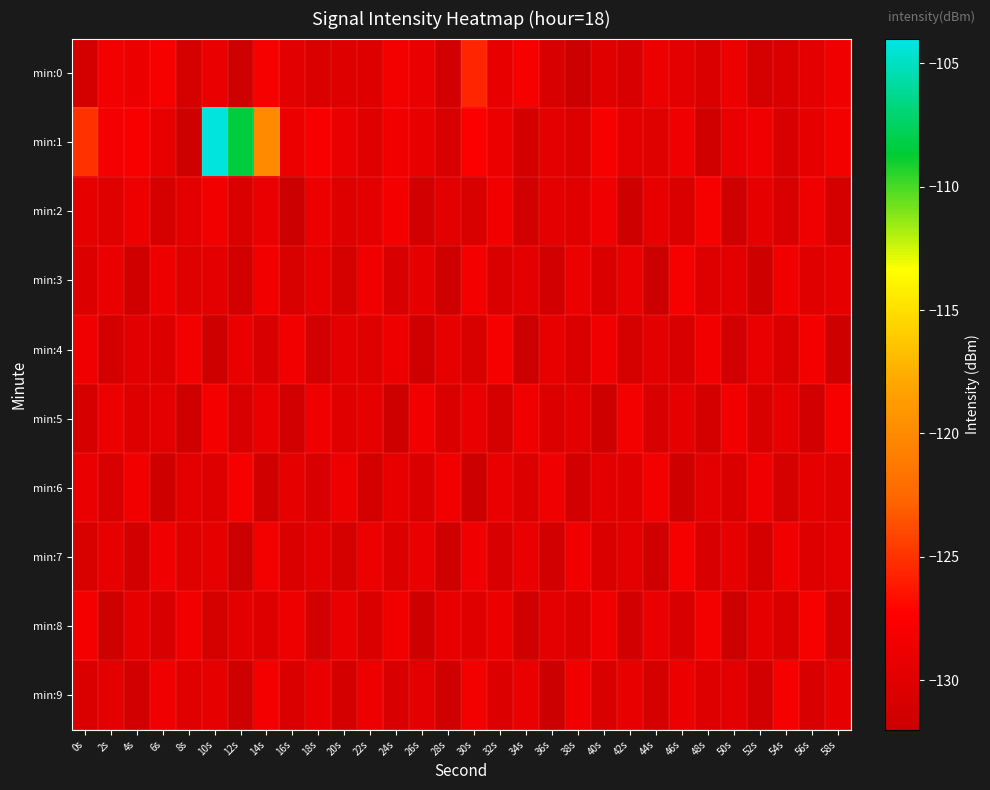

Reading right to left, what are all the values shown in this chart?

min:0: 58s=-128.7	56s=-129.7	54s=-130.5	52s=-131.1	50s=-128.9	48s=-130.6	46s=-129.6	44s=-128.9	42s=-130.8	40s=-130.1	38s=-132.1	36s=-130.9	34s=-128.1	32s=-129.3	30s=-125.6	28s=-131.4	26s=-129.1	24s=-128.3	22s=-130.3	20s=-130.3	18s=-130.6	16s=-129.9	14s=-128.1	12s=-131.7	10s=-129.1	8s=-131.0	6s=-128.1	4s=-129.0	2s=-128.3	0s=-131.1
min:1: 58s=-128.3	56s=-129.4	54s=-130.9	52s=-128.7	50s=-129.1	48s=-131.5	46s=-128.6	44s=-130.2	42s=-129.8	40s=-128.1	38s=-130.4	36s=-129.7	34s=-131.2	32s=-128.9	30s=-127.6	28s=-130.8	26s=-129.3	24s=-128.5	22s=-130.1	20s=-129.2	18s=-127.8	16s=-128.9	14s=-120.0	12s=-108.4	10s=-104.3	8s=-131.7	6s=-129.3	4s=-127.9	2s=-128.3	0s=-125.0
min:2: 58s=-131.2	56s=-128.6	54s=-130.8	52s=-129.4	50s=-131.7	48s=-128.1	46s=-130.5	44s=-129.3	42s=-131.6	40s=-128.7	38s=-130.1	36s=-129.8	34s=-131.3	32s=-128.5	30s=-130.7	28s=-129.9	26s=-131.4	24s=-128.2	22s=-129.6	20s=-130.3	18s=-128.9	16s=-131.8	14s=-129.2	12s=-130.6	10s=-128.4	8s=-129.7	6s=-131.1	4s=-128.8	2s=-130.2	0s=-129.5
min:3: 58s=-129.4	56s=-130.1	54s=-128.5	52s=-131.6	50s=-129.7	48s=-130.3	46s=-128.1	44s=-131.8	42s=-129.2	40s=-130.6	38s=-128.9	36s=-131.4	34s=-129.8	32s=-130.5	30s=-128.2	28s=-131.7	26s=-129.5	24s=-130.9	22s=-128.6	20s=-131.1	18s=-129.3	16s=-130.7	14s=-128.4	12s=-131.3	10s=-129.6	8s=-130.2	6s=-128.8	4s=-131.5	2s=-129.1	0s=-130.4
min:4: 58s=-131.7	56s=-128.2	54s=-130.6	52s=-129.2	50s=-131.4	48s=-128.4	46s=-130.9	44s=-129.7	42s=-131.1	40s=-128.6	38s=-130.5	36s=-129.3	34s=-131.8	32s=-128.1	30s=-130.7	28s=-129.4	26s=-131.5	24s=-128.8	22s=-130.2	20s=-129.6	18s=-131.3	16s=-128.5	14s=-130.8	12s=-129.1	10s=-131.6	8s=-128.3	6s=-130.4	4s=-129.9	2s=-131.2	0s=-128.7
min:5: 58s=-128.1	56s=-131.4	54s=-129.3	52s=-130.7	50s=-128.5	48s=-131.2	46s=-129.5	44s=-130.9	42s=-128.3	40s=-131.6	38s=-129.8	36s=-130.4	34s=-128.6	32s=-131.1	30s=-129.2	28s=-130.6	26s=-128.4	24s=-131.7	22s=-129.4	20s=-130.1	18s=-128.7	16s=-131.3	14s=-129.1	12s=-130.8	10s=-128.2	8s=-131.5	6s=-129.6	4s=-130.3	2s=-128.9	0s=-131.0
min:6: 58s=-130.2	56s=-129.4	54s=-131.1	52s=-128.6	50s=-130.5	48s=-129.8	46s=-131.7	44s=-128.3	42s=-130.1	40s=-129.6	38s=-131.3	36s=-128.7	34s=-130.4	32s=-129.1	30s=-131.8	28s=-128.5	26s=-130.6	24s=-129.3	22s=-131.2	20s=-128.8	18s=-130.9	16s=-129.5	14s=-131.5	12s=-128.1	10s=-130.3	8s=-129.7	6s=-131.6	4s=-128.4	2s=-130.8	0s=-129.2
min:7: 58s=-129.6	56s=-130.3	54s=-128.5	52s=-131.2	50s=-129.4	48s=-130.8	46s=-128.1	44s=-131.5	42s=-129.7	40s=-130.6	38s=-128.4	36s=-131.3	34s=-129.2	32s=-130.9	30s=-128.7	28s=-131.6	26s=-129.1	24s=-130.4	22s=-128.9	20s=-131.1	18s=-129.8	16s=-130.5	14s=-128.3	12s=-131.8	10s=-129.5	8s=-130.2	6s=-128.6	4s=-131.4	2s=-129.3	0s=-130.7
min:8: 58s=-131.2	56s=-128.1	54s=-130.6	52s=-129.5	50s=-131.8	48s=-128.3	46s=-130.9	44s=-129.2	42s=-131.3	40s=-128.6	38s=-130.4	36s=-129.7	34s=-131.5	32s=-128.9	30s=-130.1	28s=-129.3	26s=-131.6	24s=-128.4	22s=-130.7	20s=-129.1	18s=-131.4	16s=-128.8	14s=-130.3	12s=-129.6	10s=-131.1	8s=-128.5	6s=-130.8	4s=-129.4	2s=-131.7	0s=-128.2
min:9: 58s=-129.5	56s=-130.8	54s=-128.1	52s=-131.4	50s=-129.7	48s=-130.3	46s=-128.9	44s=-131.1	42s=-129.3	40s=-130.7	38s=-128.5	36s=-131.8	34s=-129.2	32s=-130.4	30s=-128.3	28s=-131.5	26s=-129.6	24s=-130.9	22s=-128.8	20s=-131.2	18s=-129.1	16s=-130.6	14s=-128.2	12s=-131.7	10s=-129.4	8s=-130.1	6s=-128.7	4s=-131.3	2s=-129.8	0s=-130.5